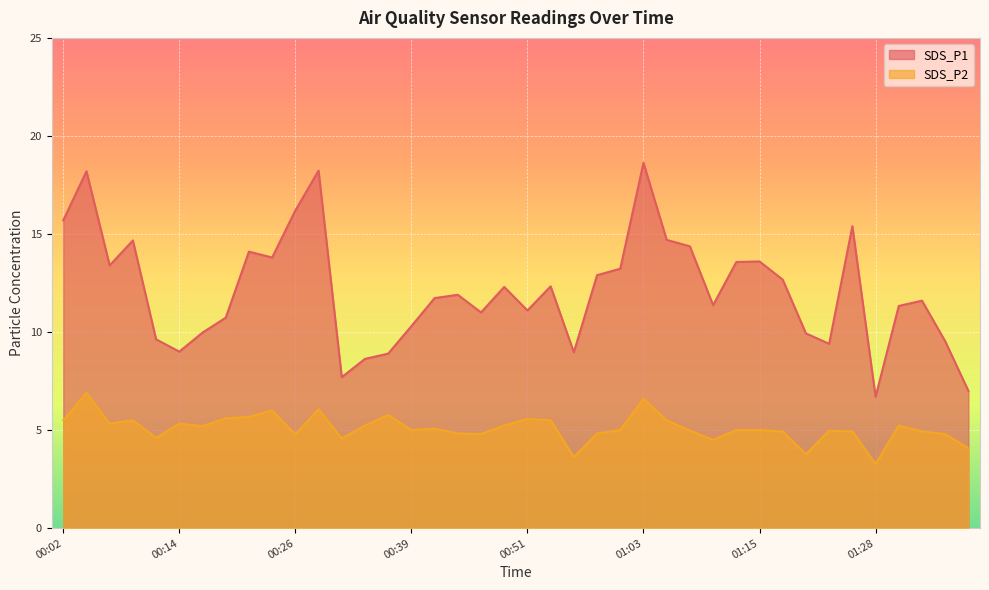

Which has a higher value, 00:34 or 00:17?

00:17